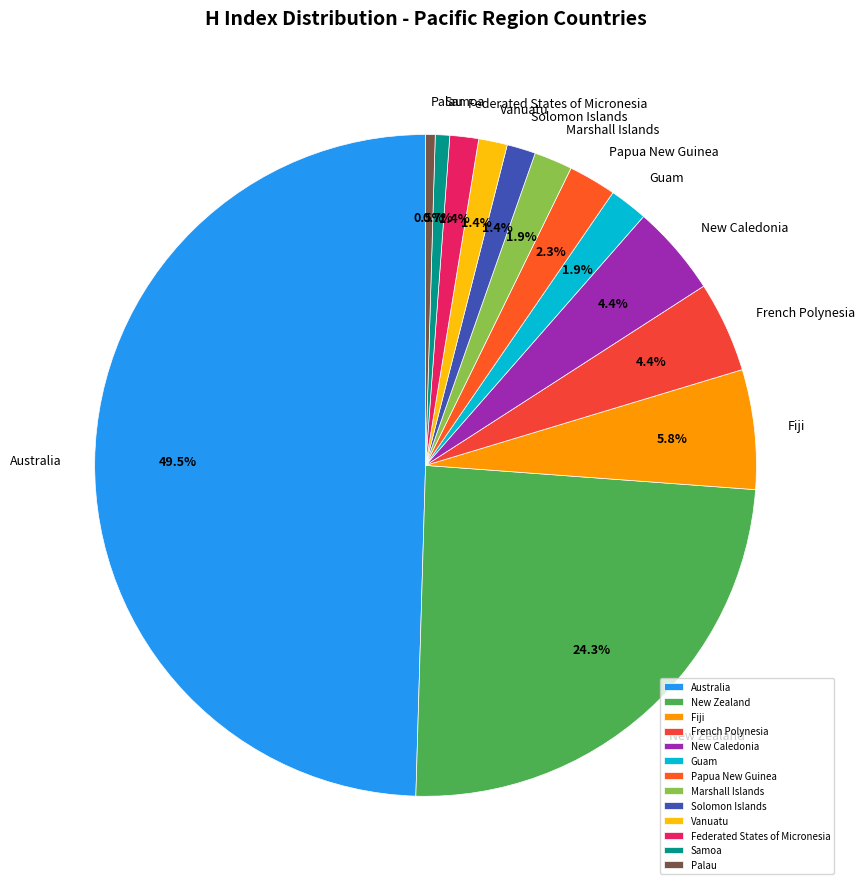

Which category has the biggest portion of the pie?

Australia